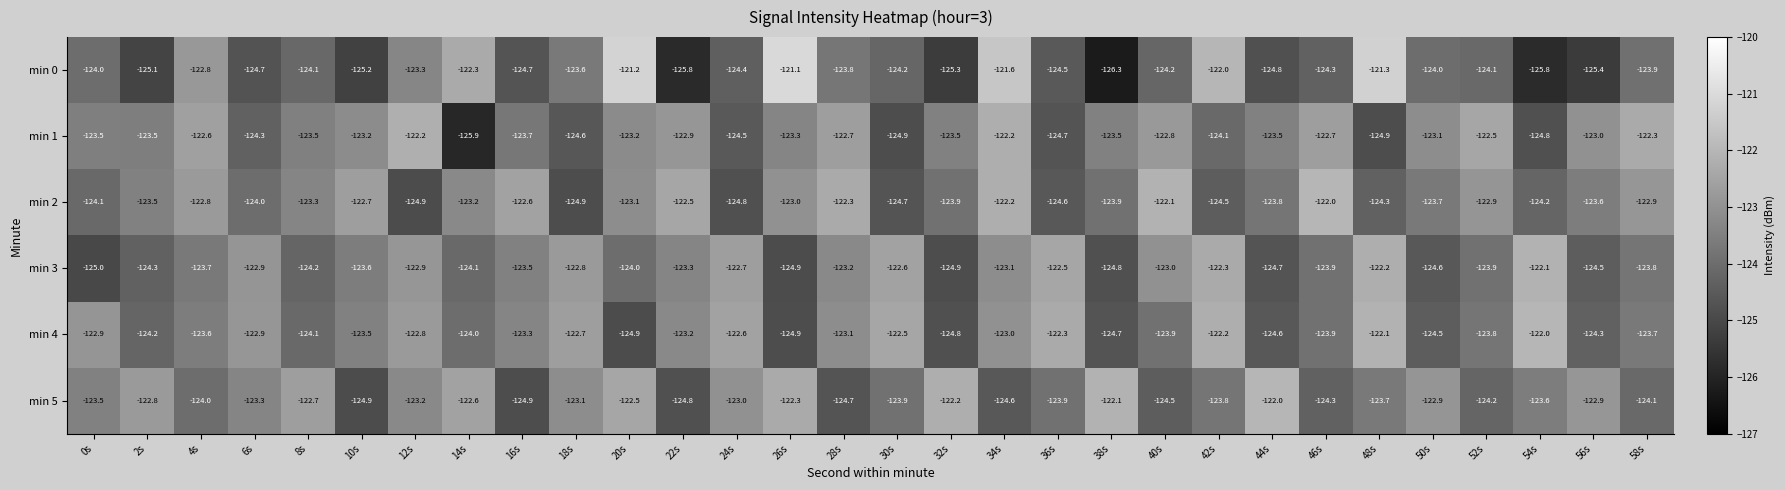

At which category is the sum across all series the highest?

34s